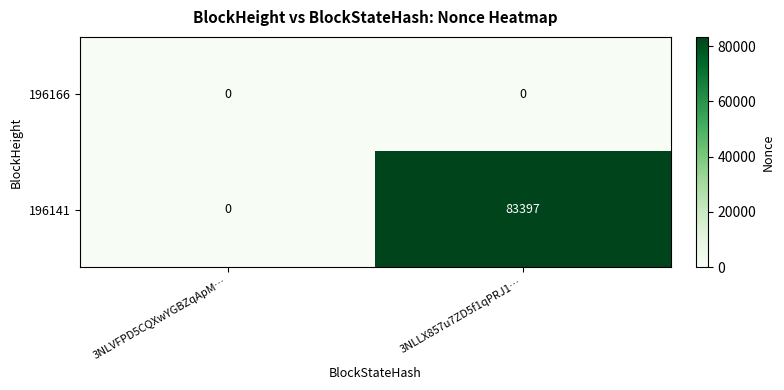

Which series has the widest spread of values?

196141